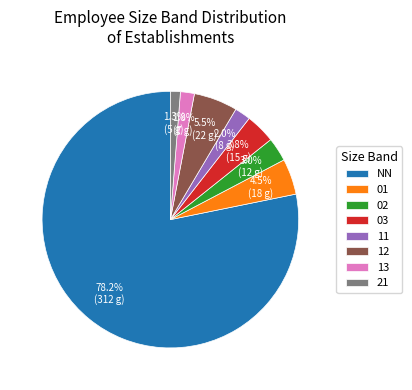

What is the majority slice?

NN